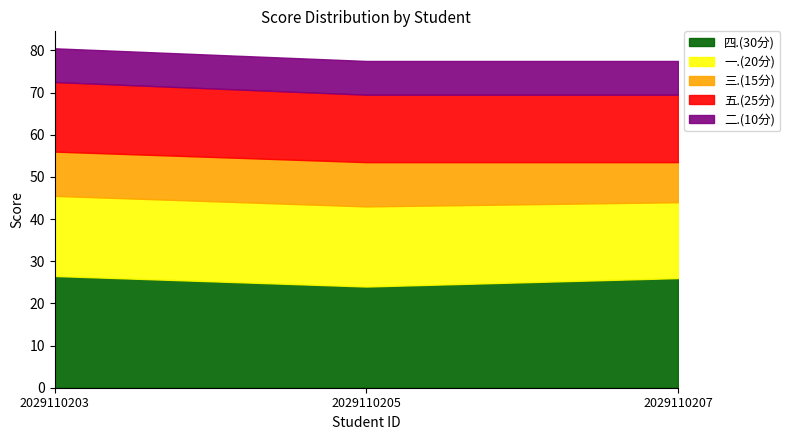

At which label does 三.(15分) first exceed 10?

2029110203